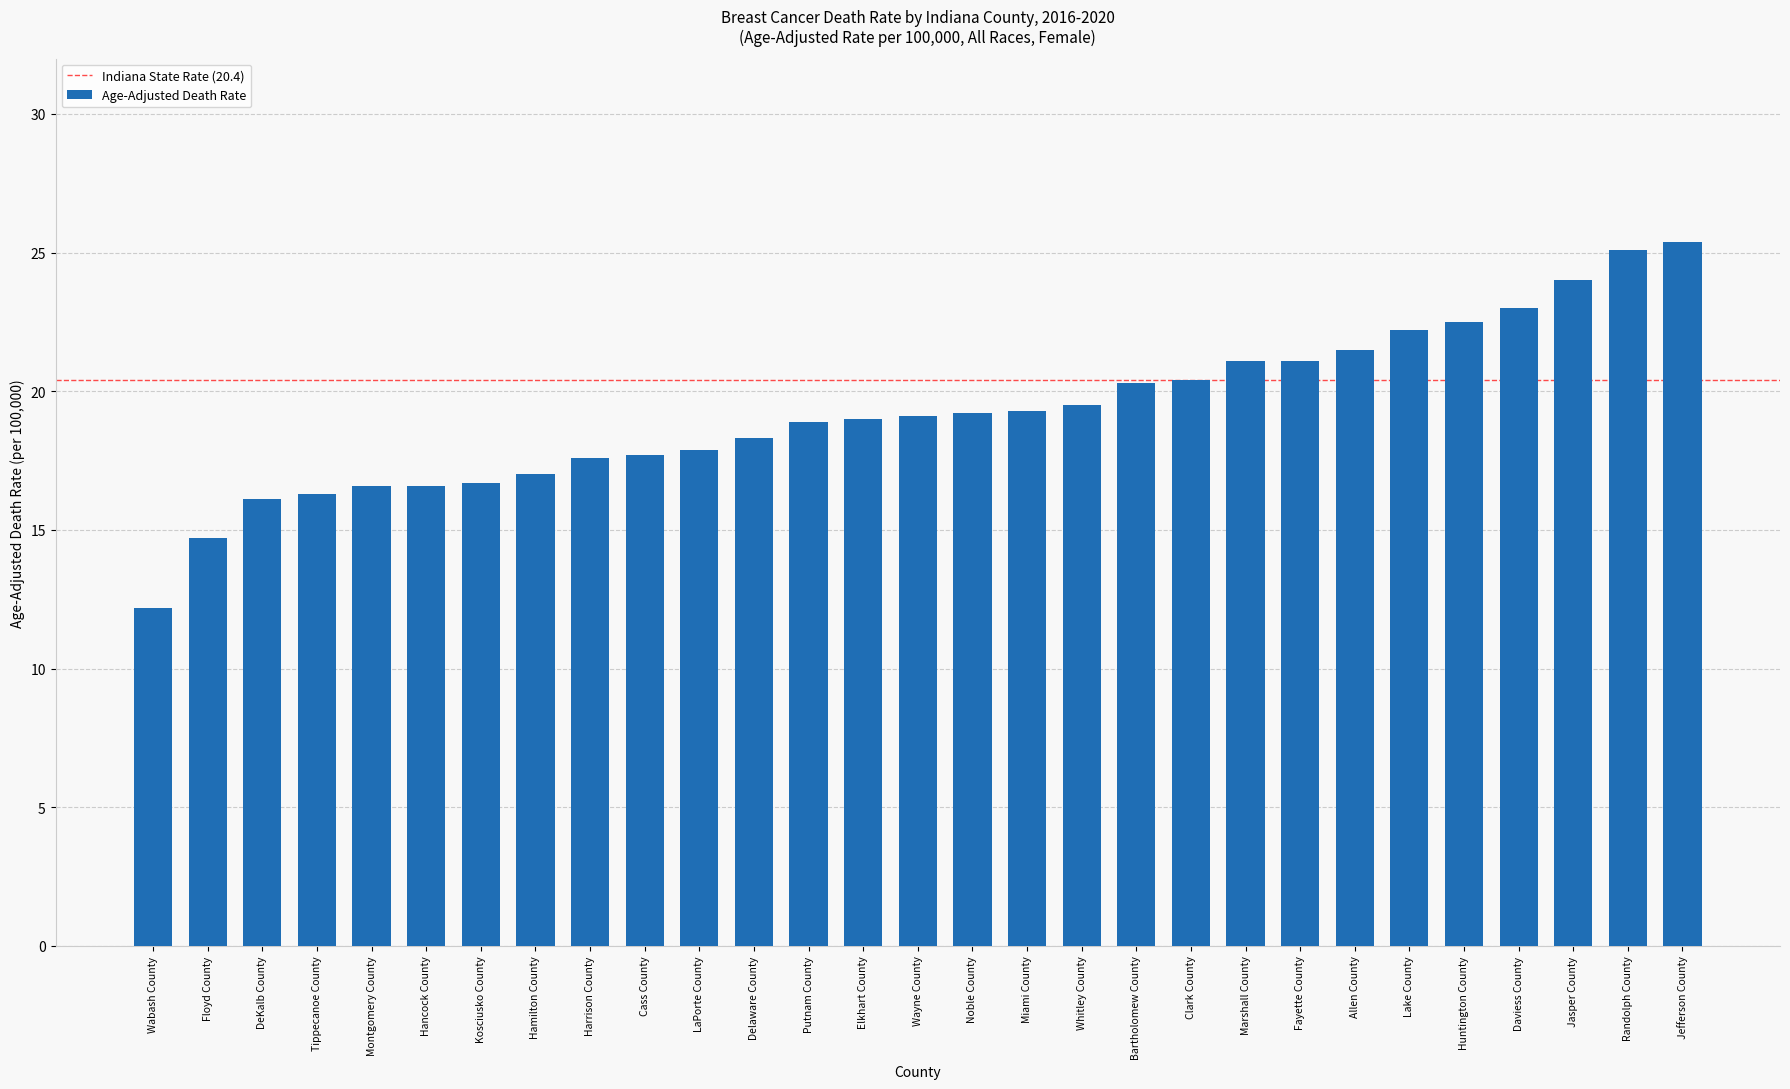

Which label corresponds to the smallest value in the chart?

Wabash County